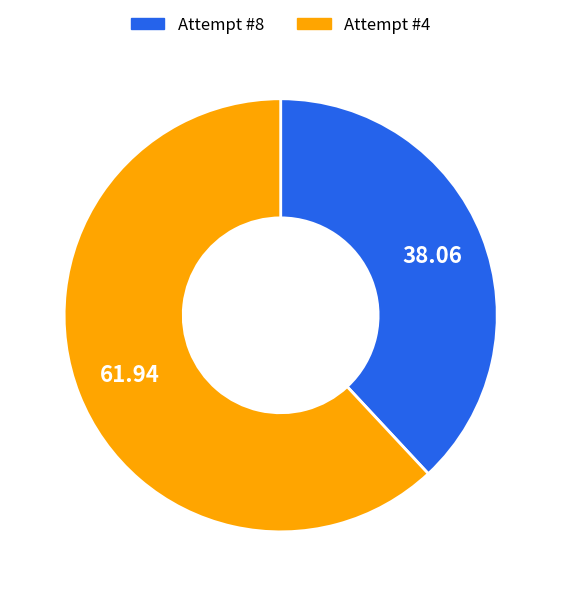

Does Attempt #4 represent more than half of the total?

Yes